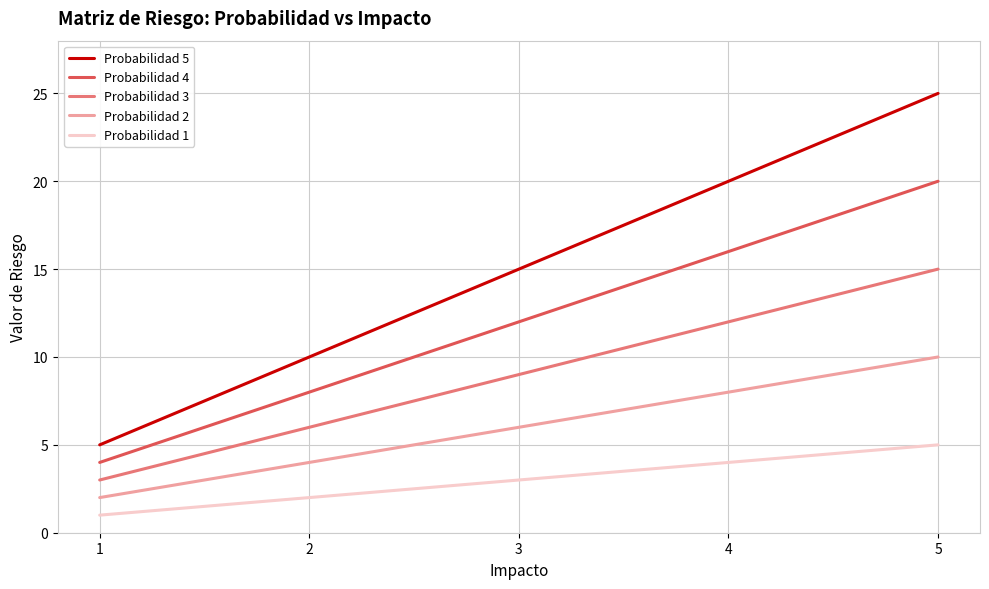

True or false: Probabilidad 3 and Probabilidad 4 intersect in this chart.

False